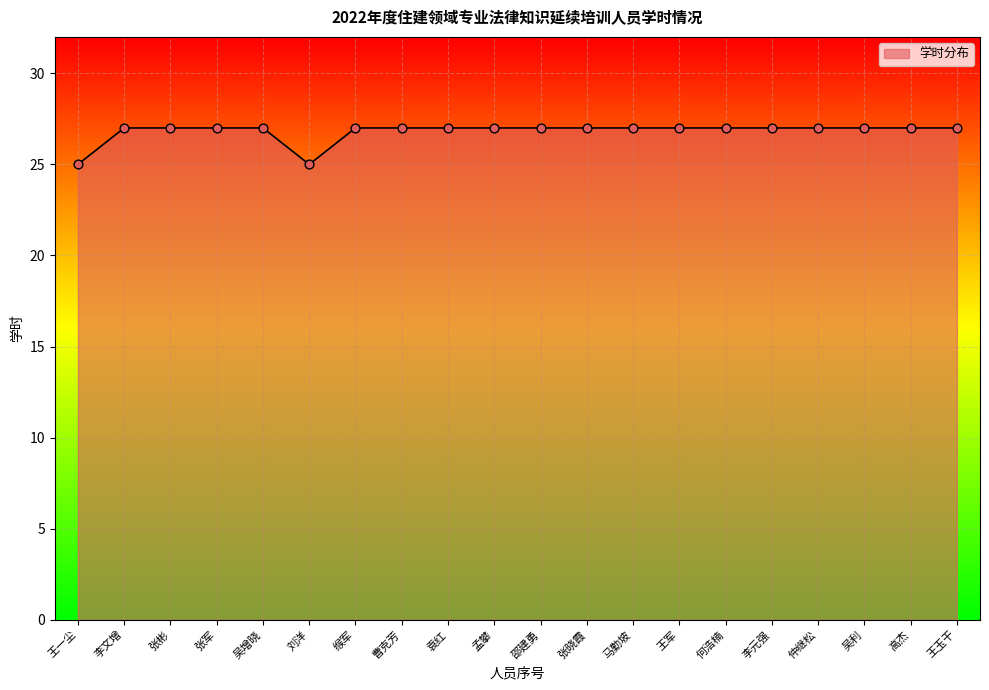

What is the ratio of the value at 李元强 to the value at 孟攀?

1.0